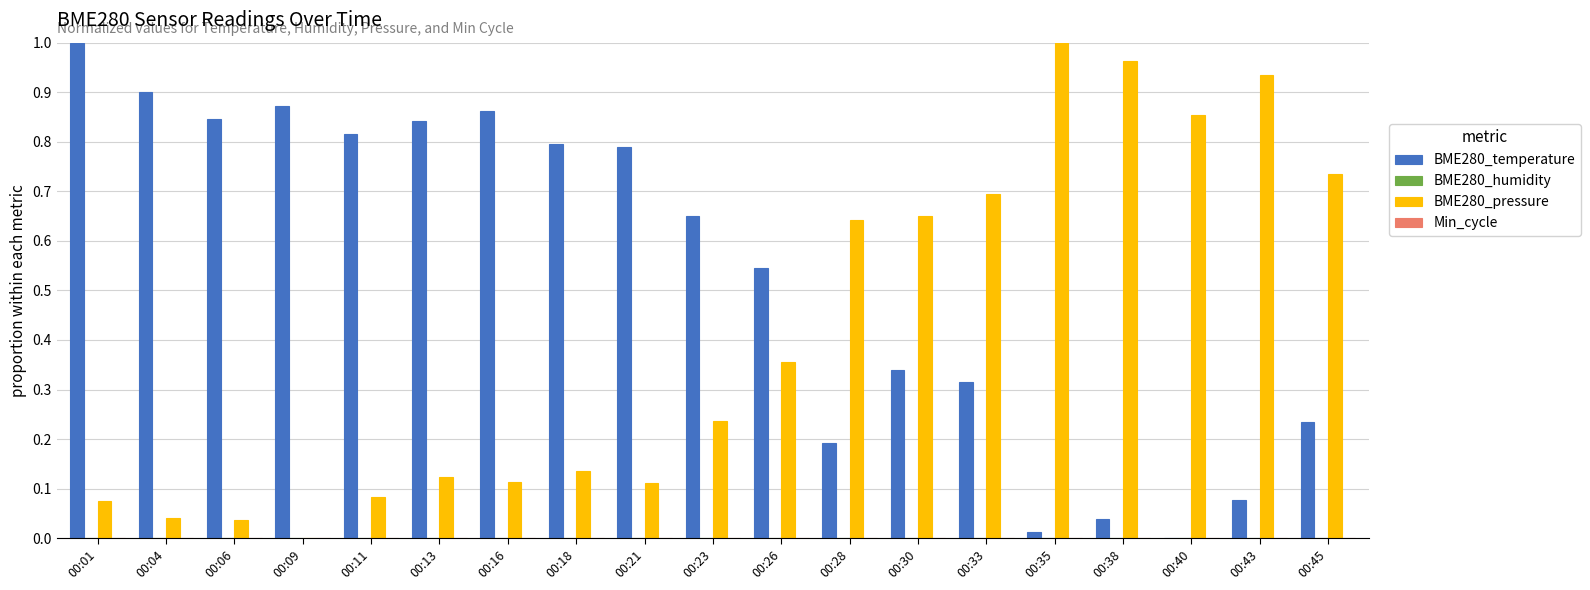

Are the bars horizontal?

No